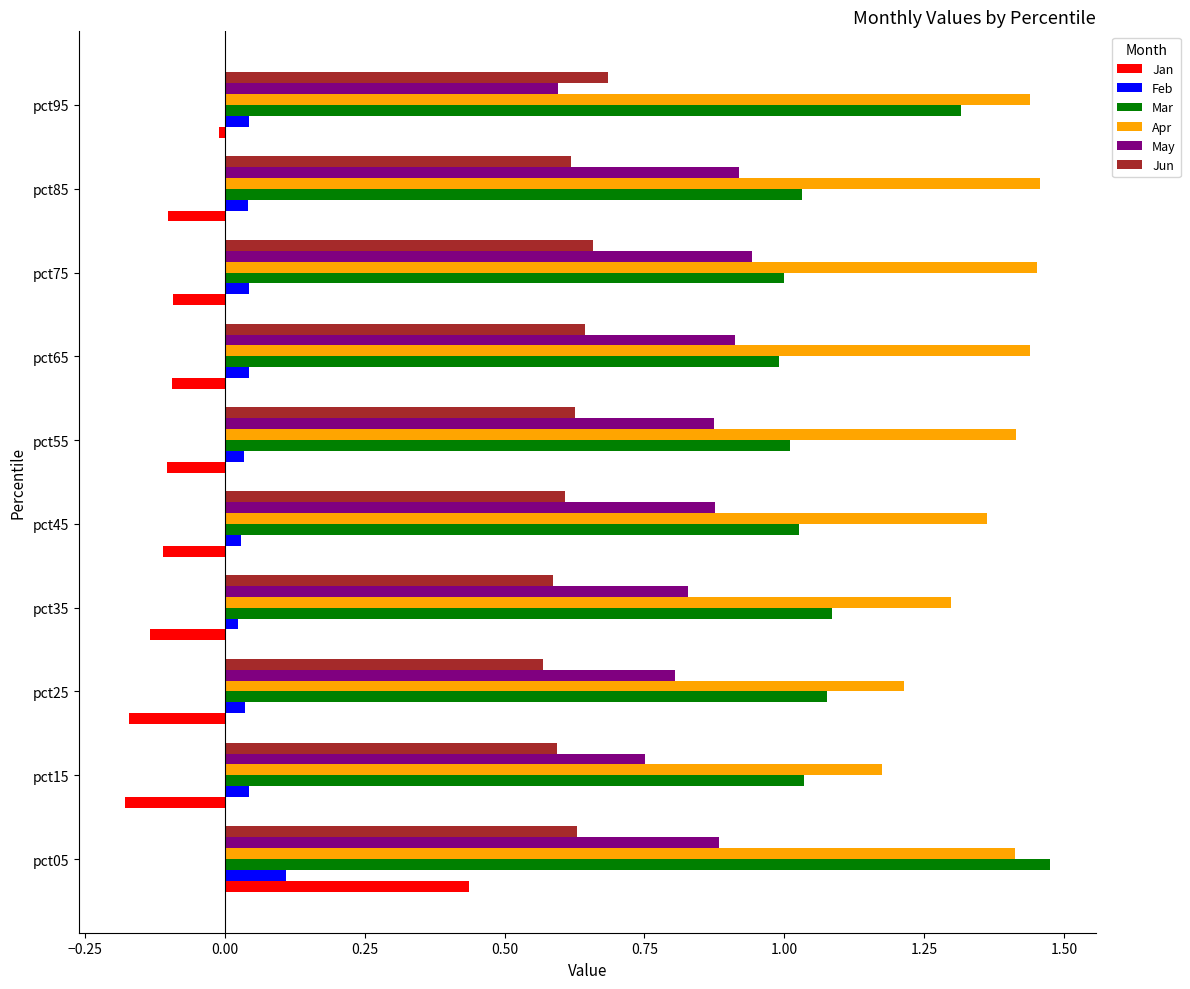

Rank the series at pct55 from highest to lowest value.

Apr, Mar, May, Jun, Feb, Jan